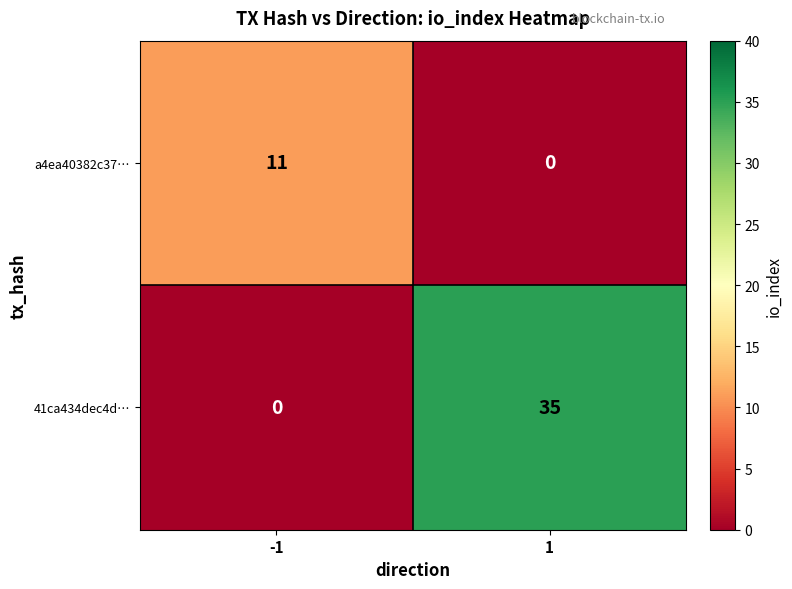

Reading left to right, transcribe all the data shown in this chart.

a4ea40382c37…: 11	0
41ca434dec4d…: 0	35